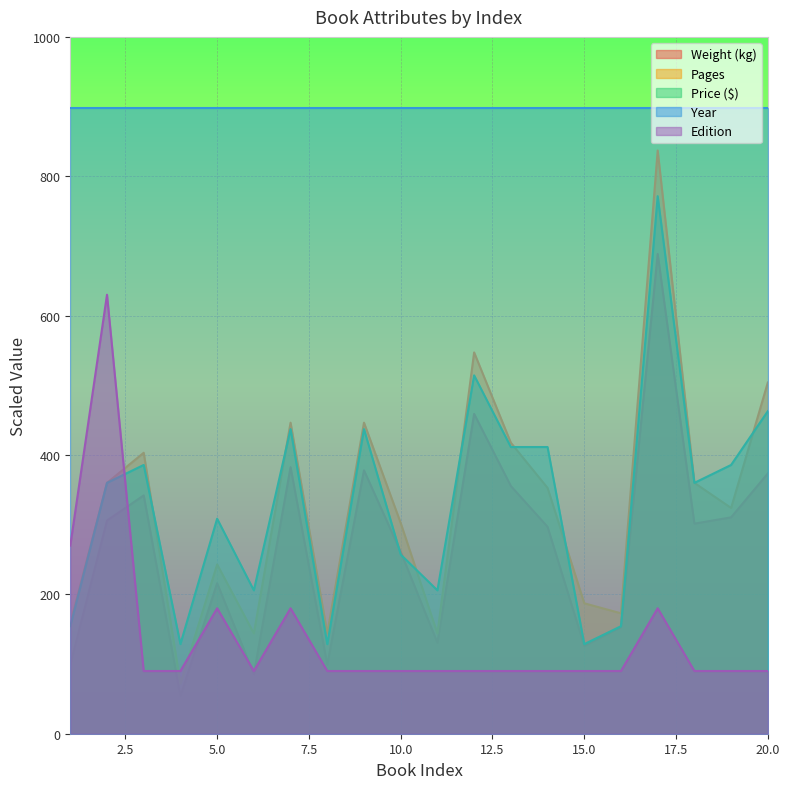

At how many categories does at least one series exceed 306?

20